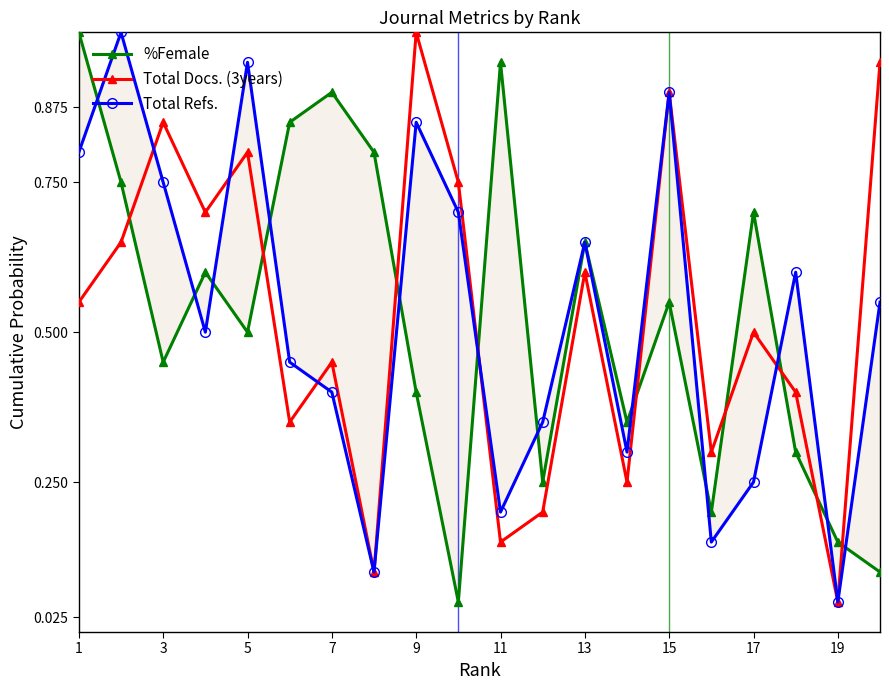

Which category has the highest value in the Total Docs. (3years) series?

9